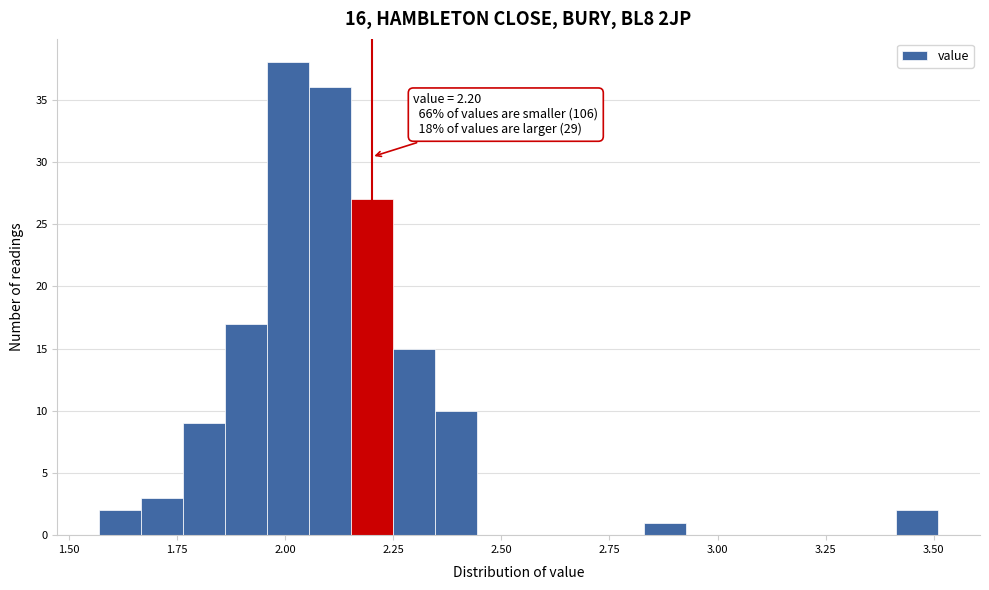

Around what value on the x-axis is the tallest bar? Give the approximate position of its centre, as read against the axis.

2.00